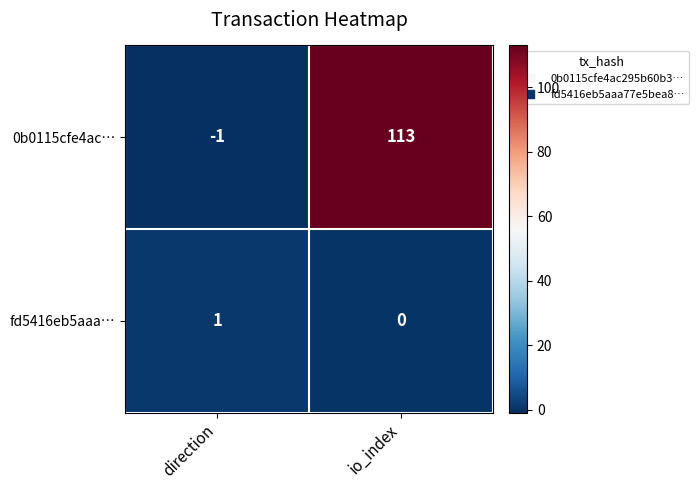

Which category has the lowest value across all series?

direction